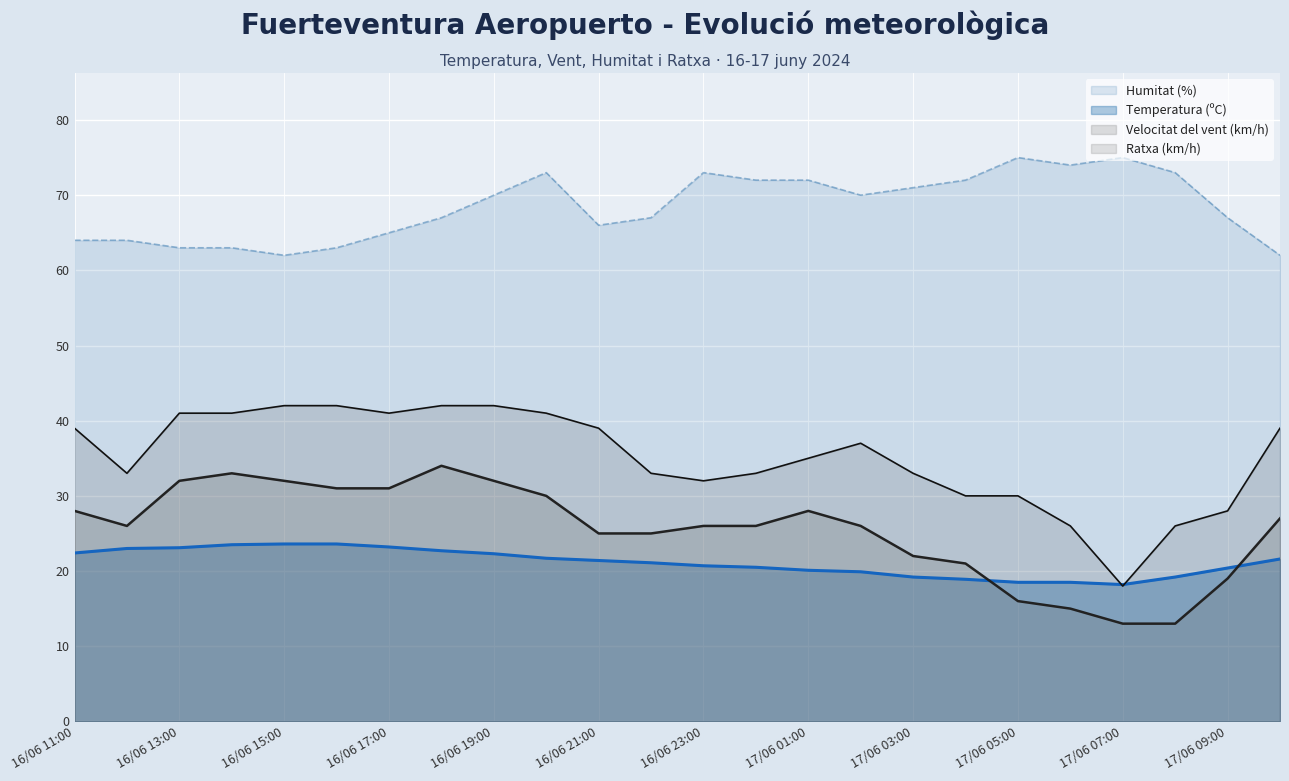

Which series has the largest total across all categories?

Humitat (%)